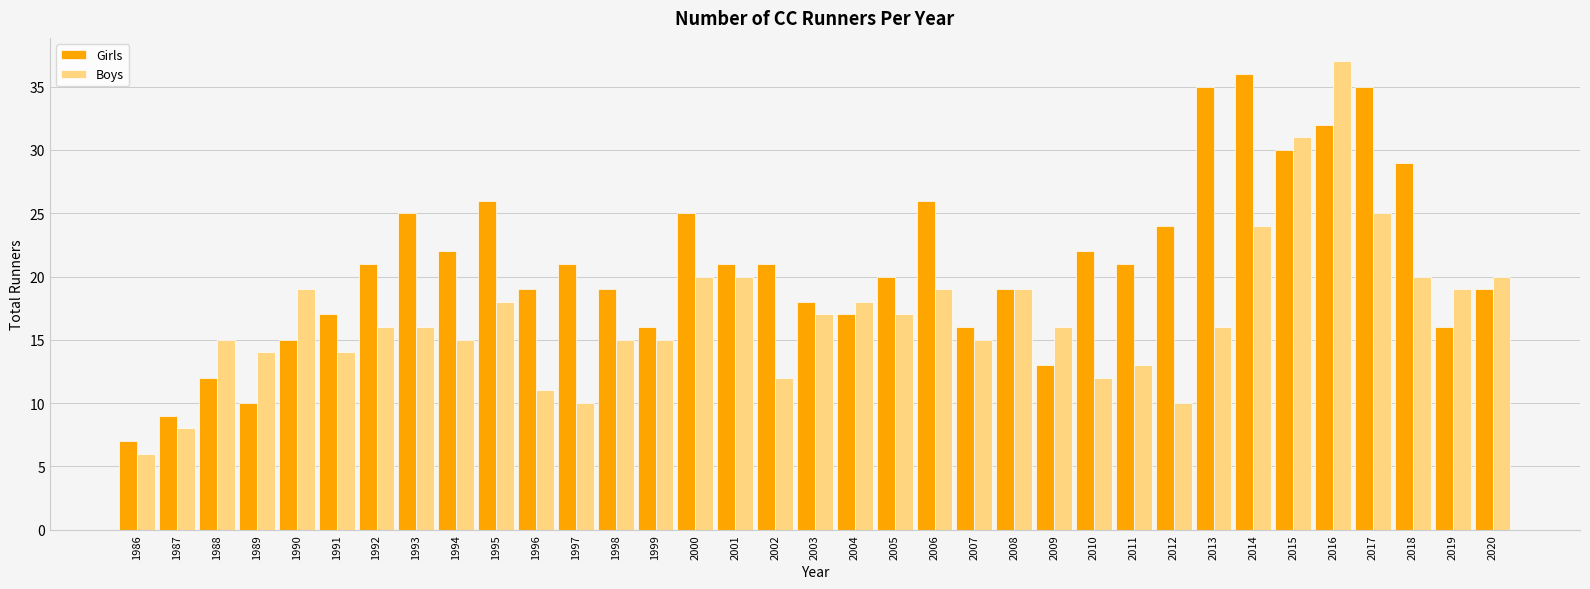

What are all the series names shown in the legend?

Girls, Boys